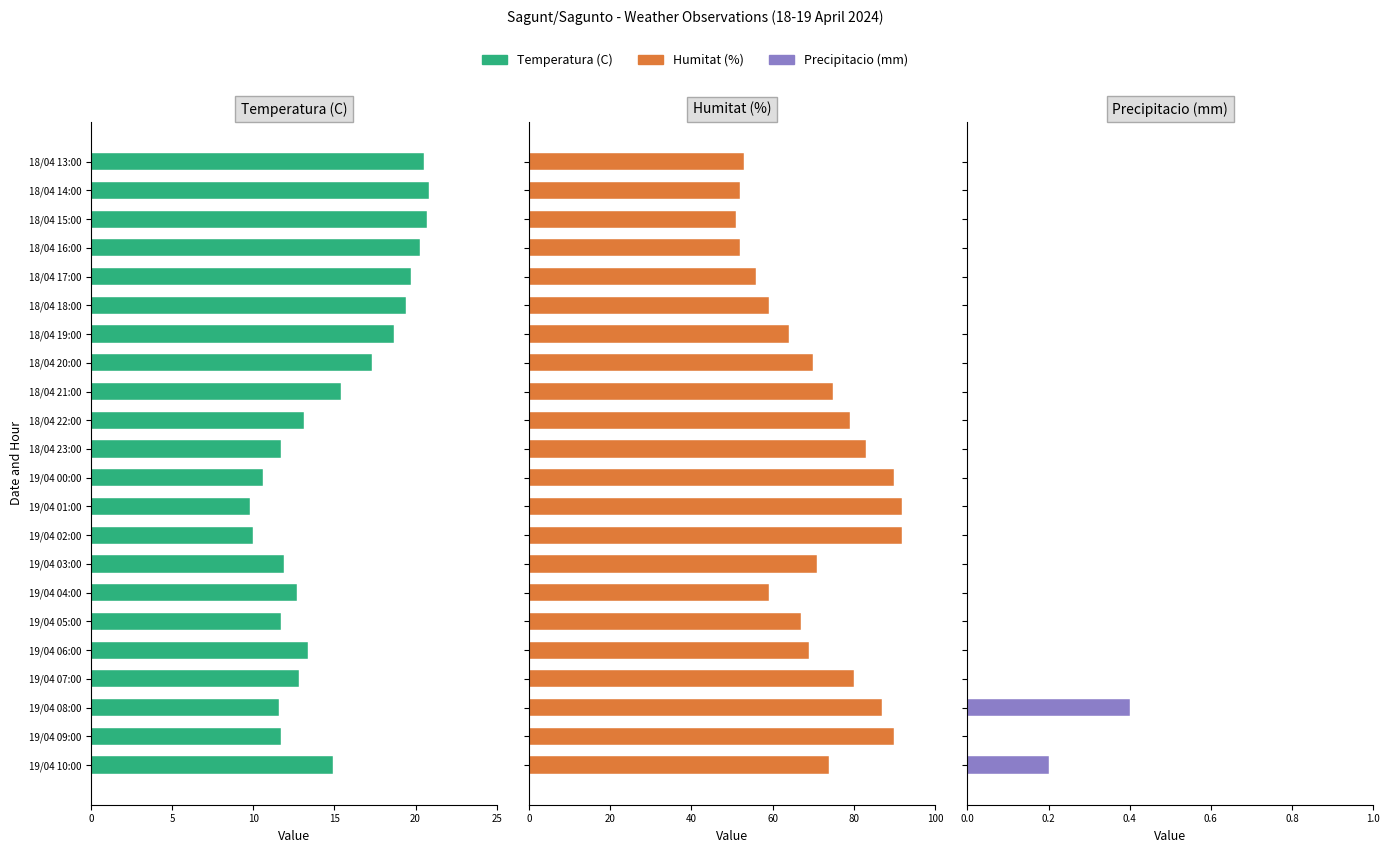

Is the value of Precipitacio (mm) at 19/04 02:00 greater than the value of Temperatura (C) at 19/04 04:00?

No